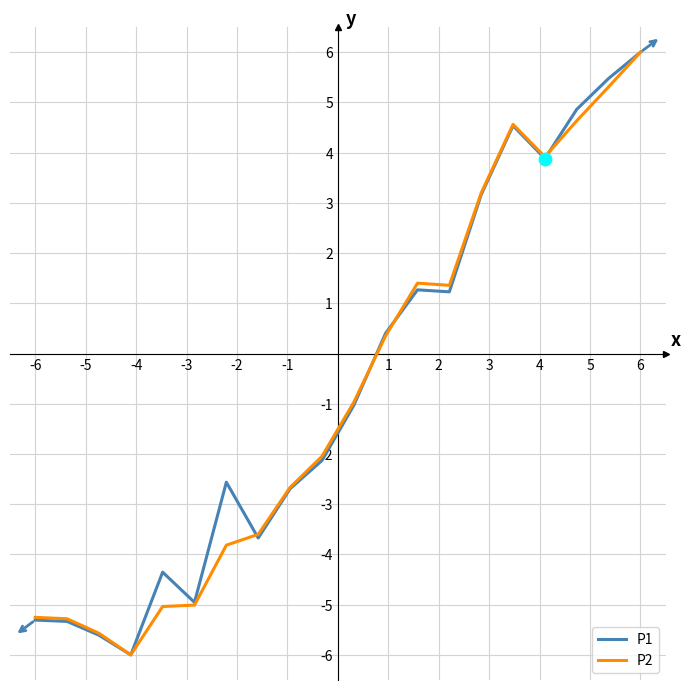

What is the lowest value of the P2 series?

-6.0